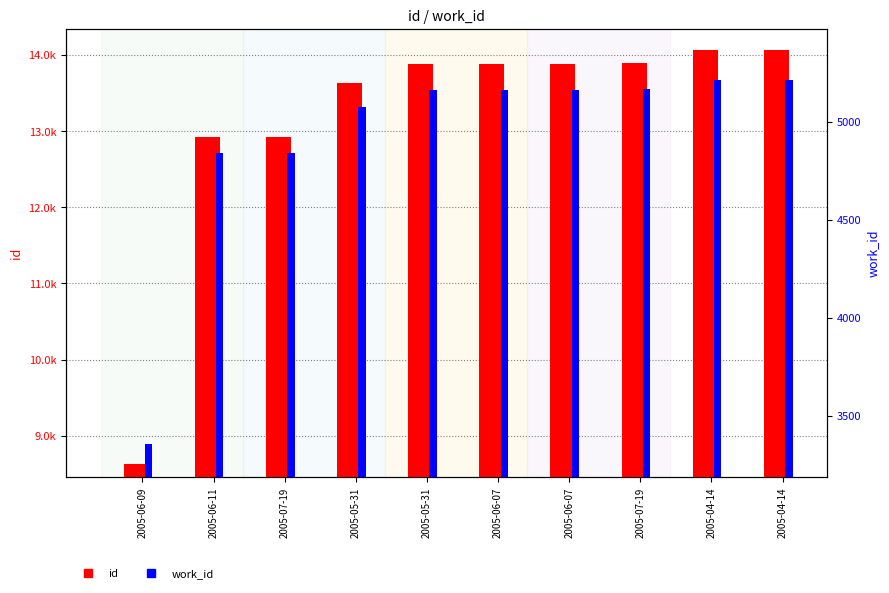

How many series are shown in this chart?

2